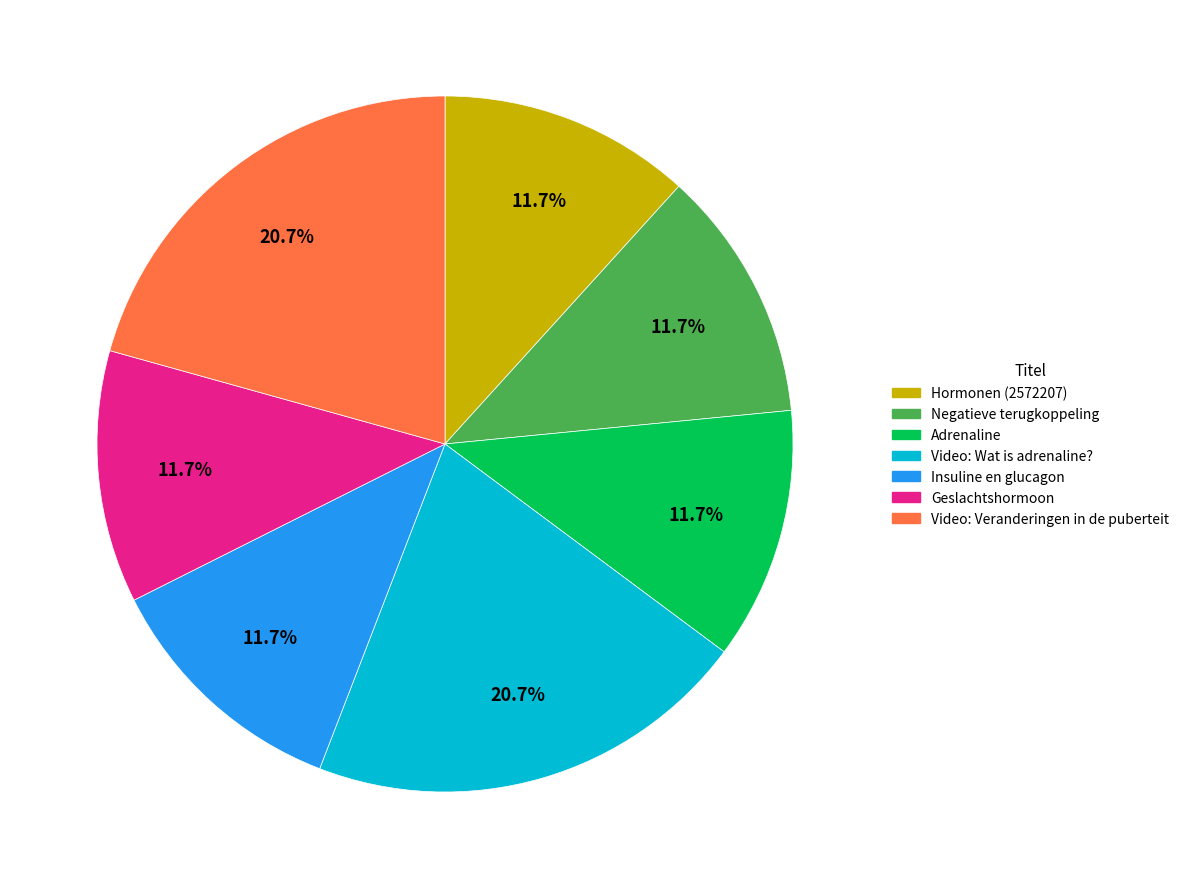

What portion of the pie excludes Negatieve terugkoppeling?

88.3%